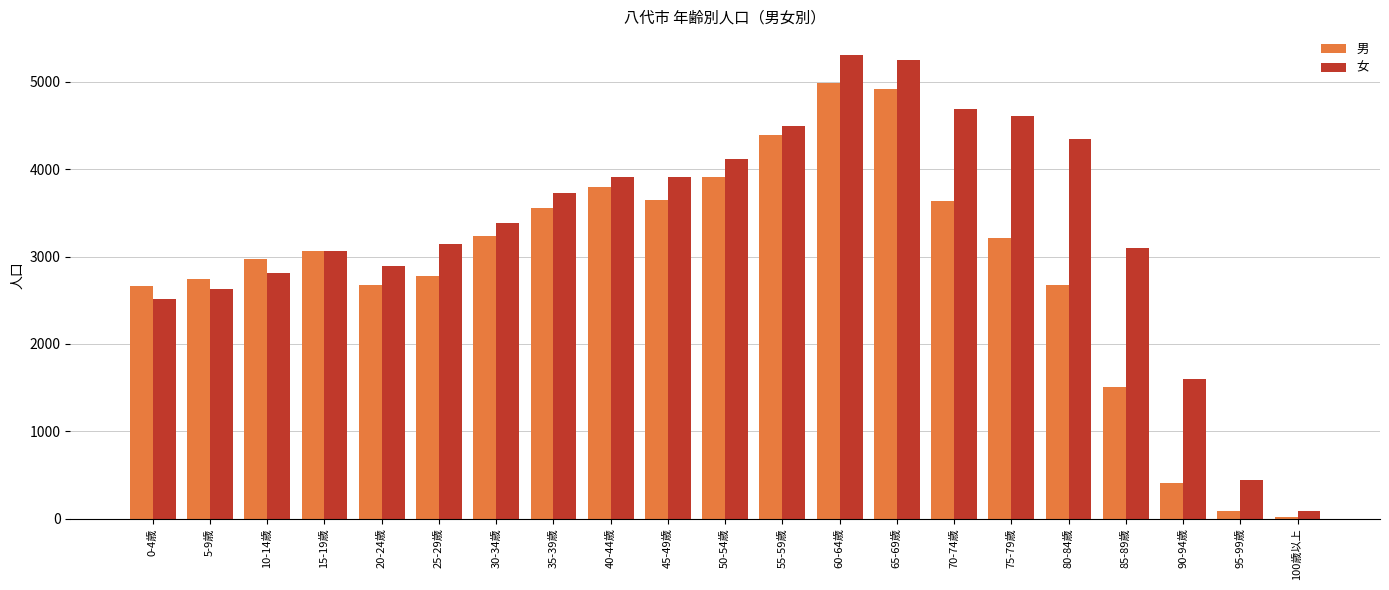

The value of 女 at 75-79歳 is 6841. True or false?

False